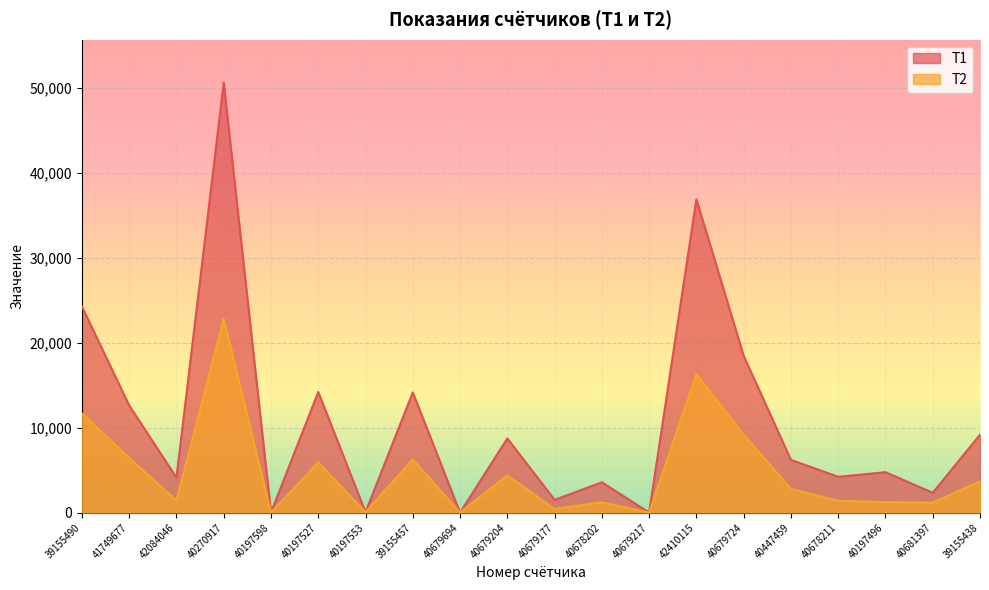

Reading left to right, what are all the values shown in this chart?

Т1: 24282	12629	4124	50644	8	14211	59	14162	5	8742	1505	3574	15	36912	18476	6217	4221	4762	2340	9176
Т2: 11689	6448	1441	22825	0	5940	54	6282	0	4394	431	1228	0	16304	9172	2804	1398	1243	1178	3686